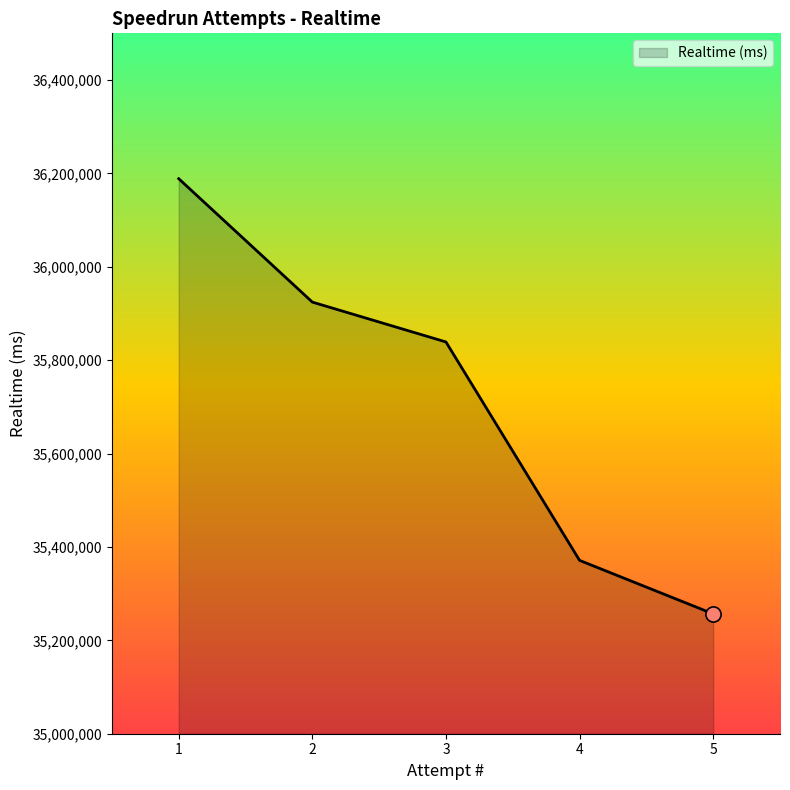

Between 4 and 2, which is larger?

2